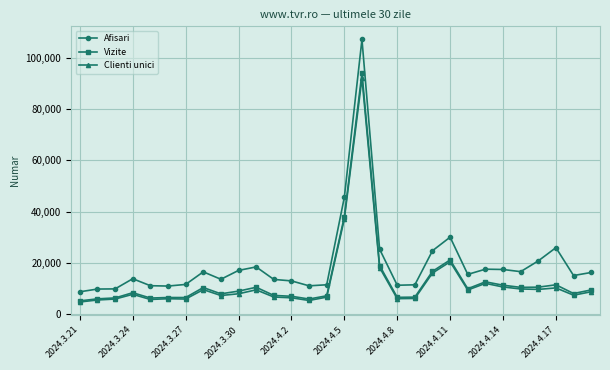

What is the minimum value shown in the chart?

4798